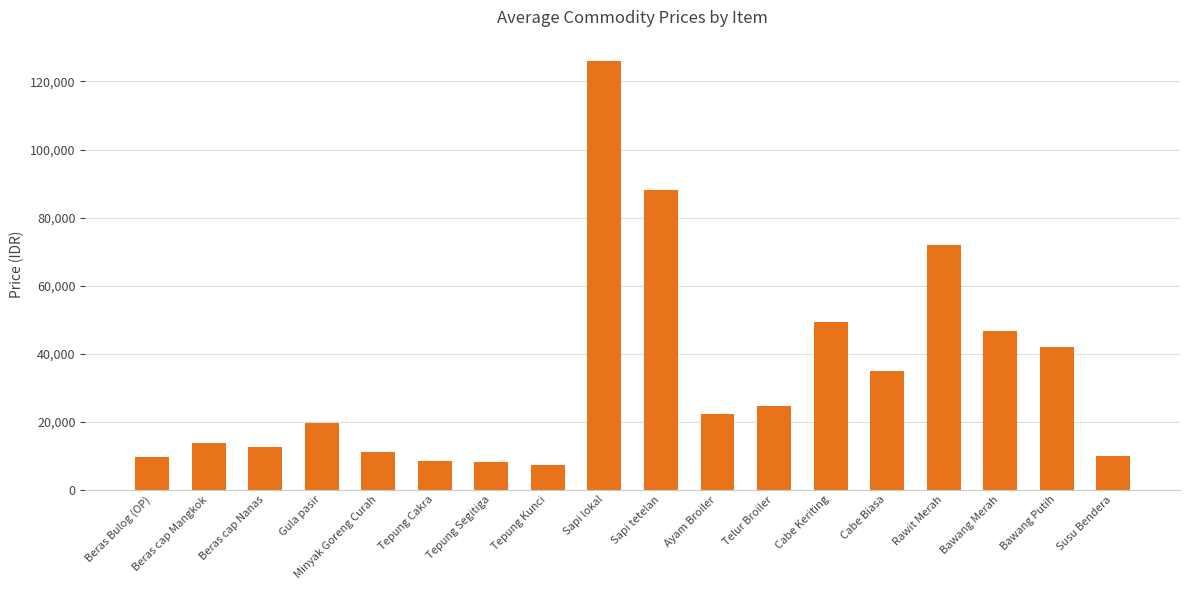

The chart shows a value of 18146 at Minyak Goreng Curah. True or false?

False